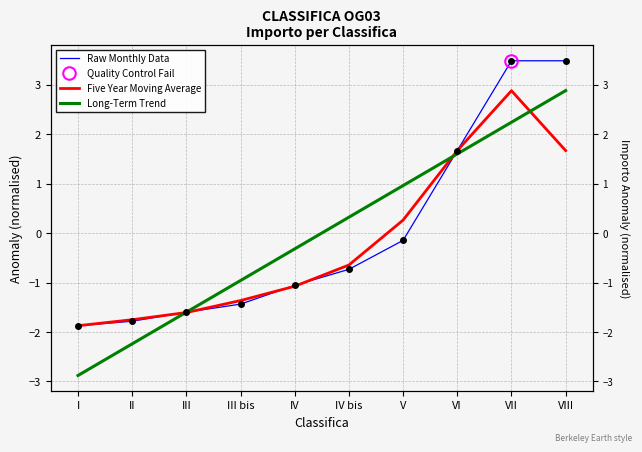

True or false: Long-Term Trend has more than 2 interior local peaks.

False